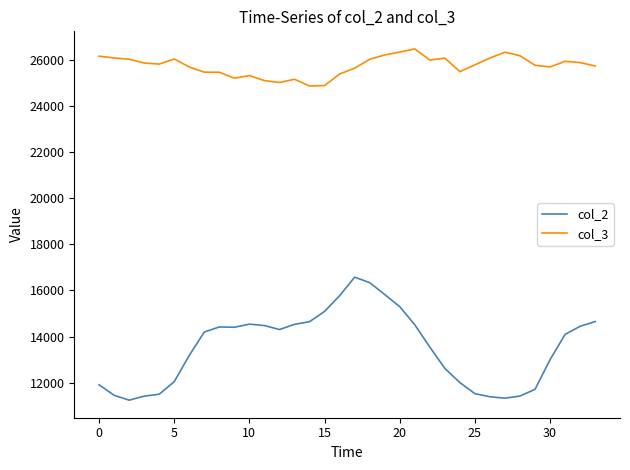

How many lines are shown in the chart?

2